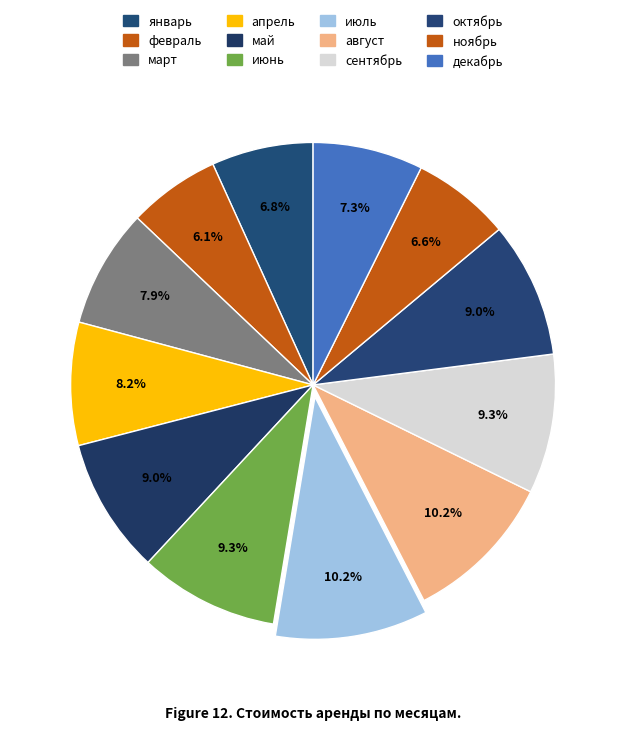

Count the number of slices in the pie.

12